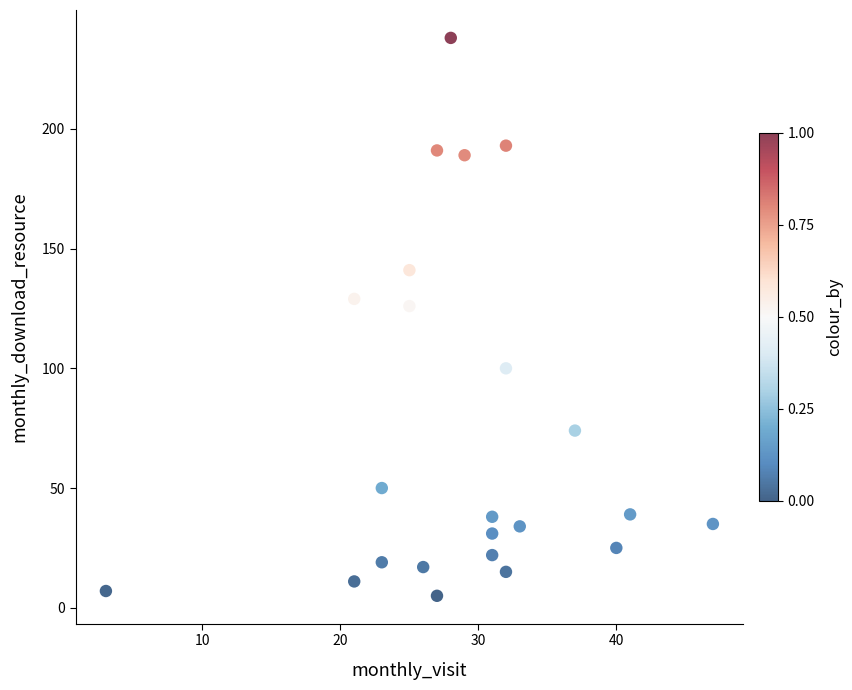

What Y value in the scatter plot is closest to 121?

126